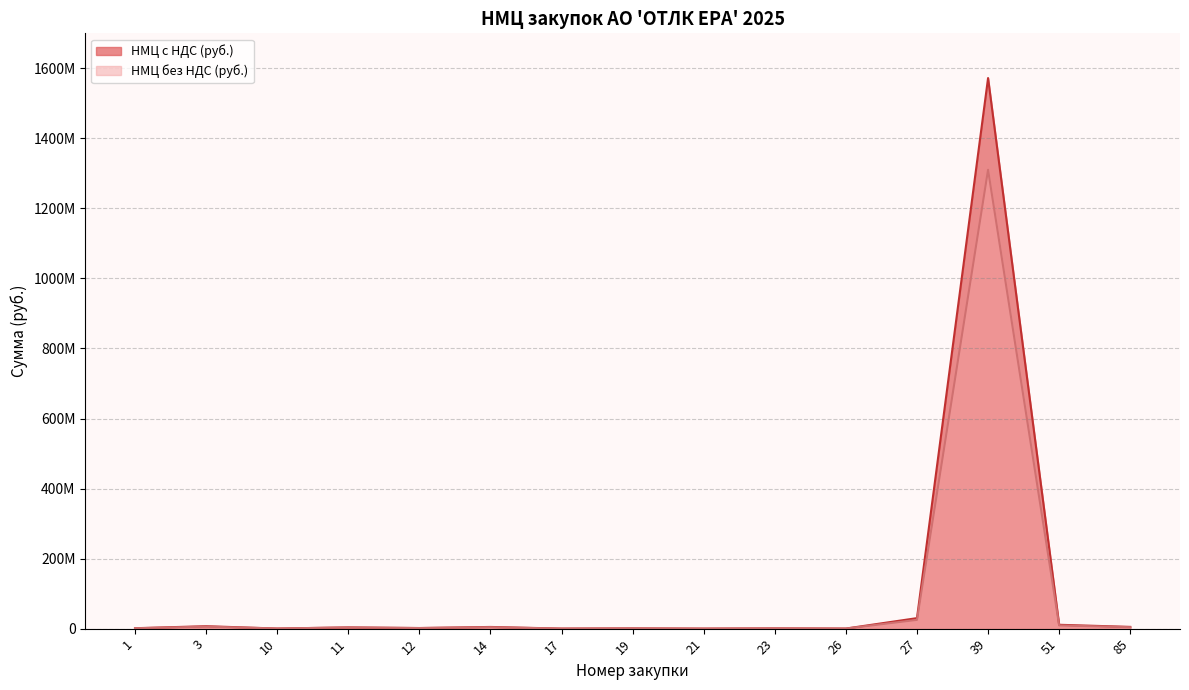

At which category does the chart reach its peak across all series?

39